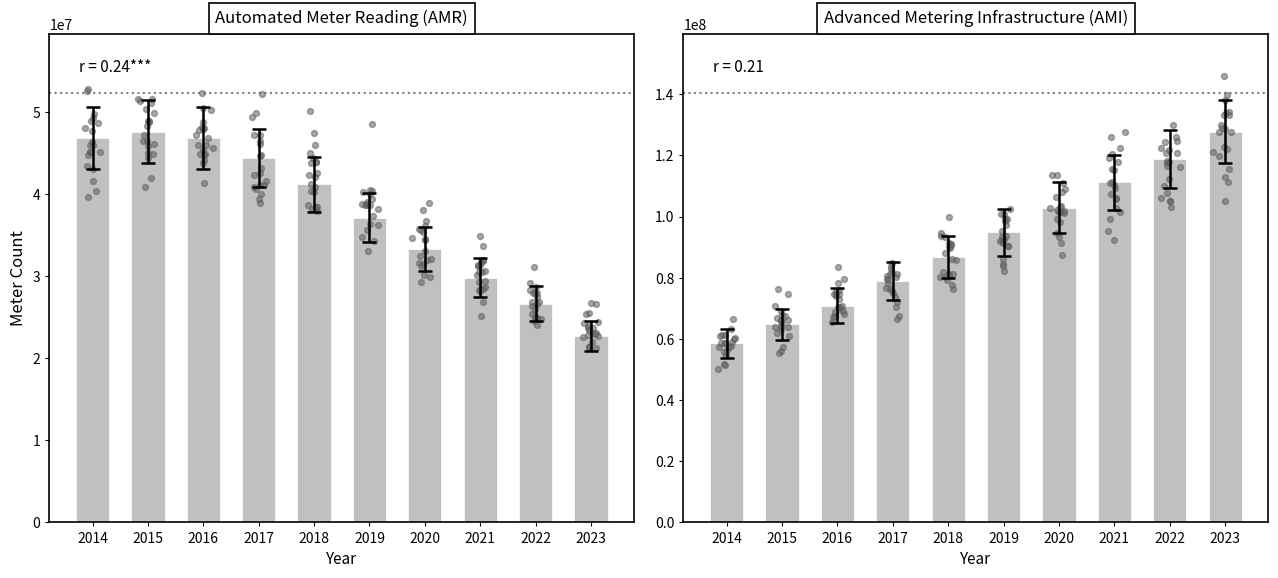

Is the value of AMR at 2021 greater than the value of AMI at 2015?

No